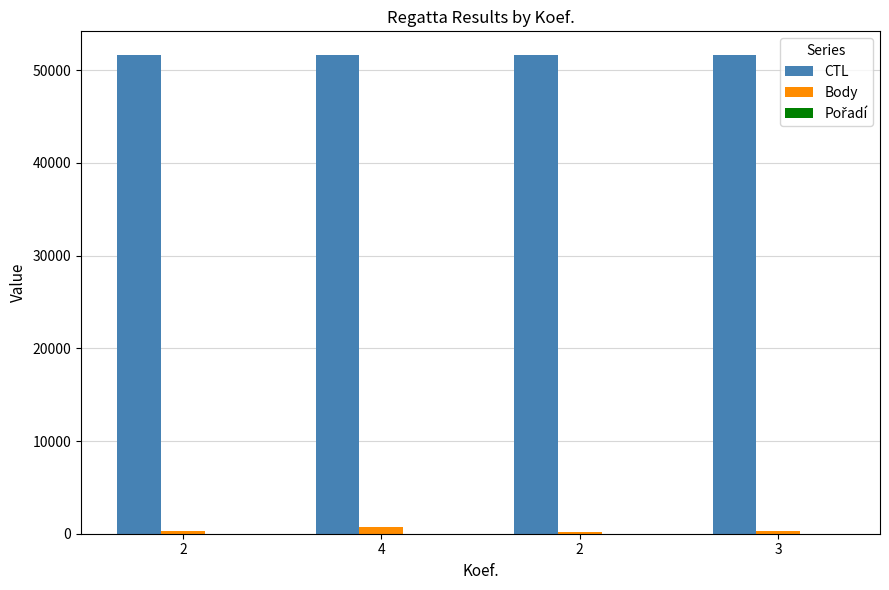

How many categories are shown in the chart?

4